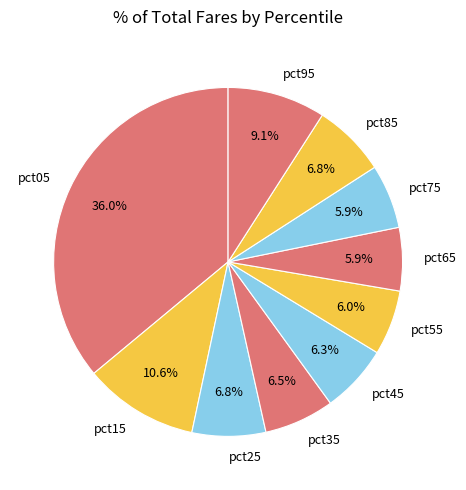

Does pct15 account for over 50% of the chart?

No